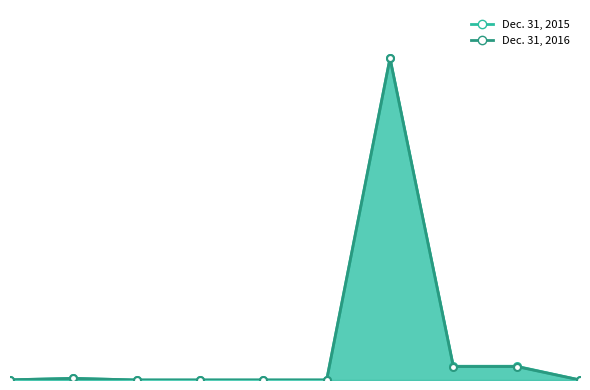

What position from the right is Common stock no par value?

1